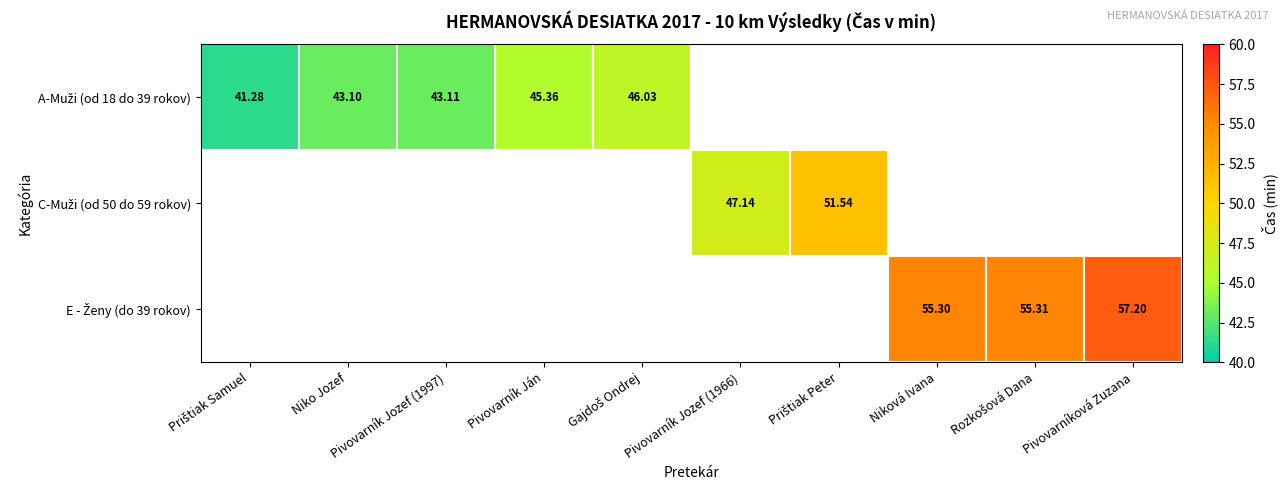

At which category is the sum across all series the highest?

Pivovarníková Zuzana